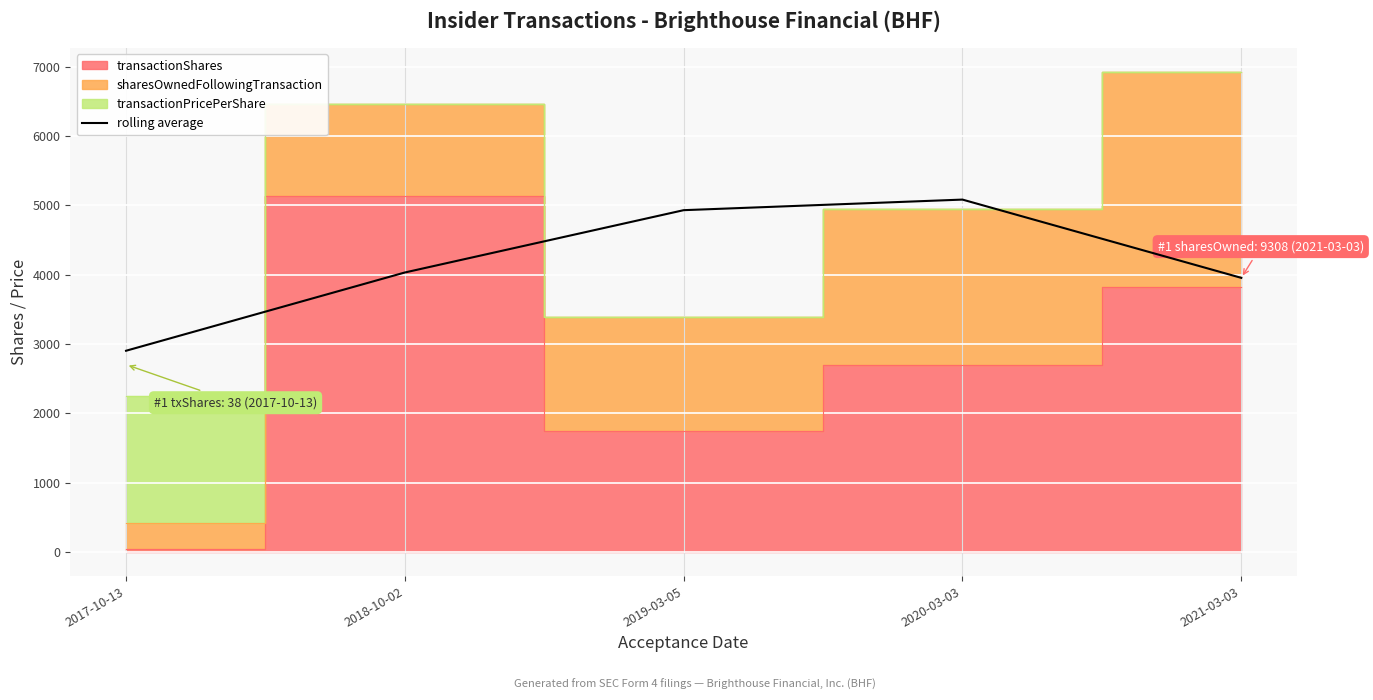

What is the value of the 2nd point from the left?

4031.7